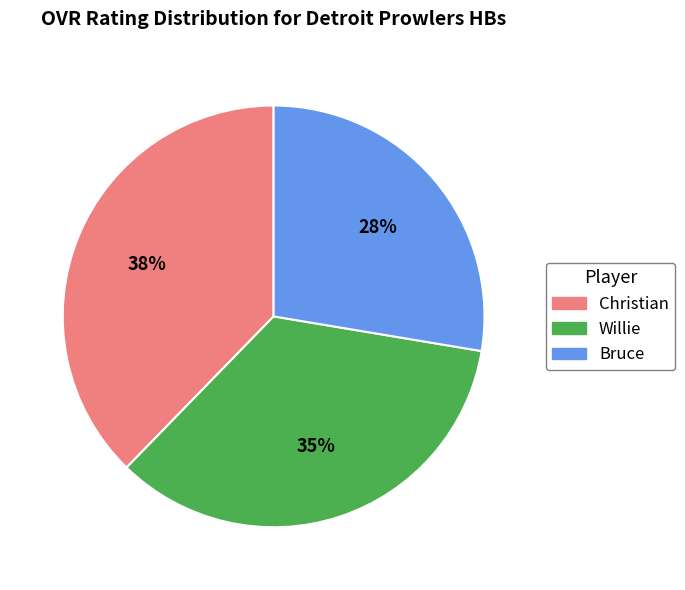

Is Bruce the majority of the pie?

No